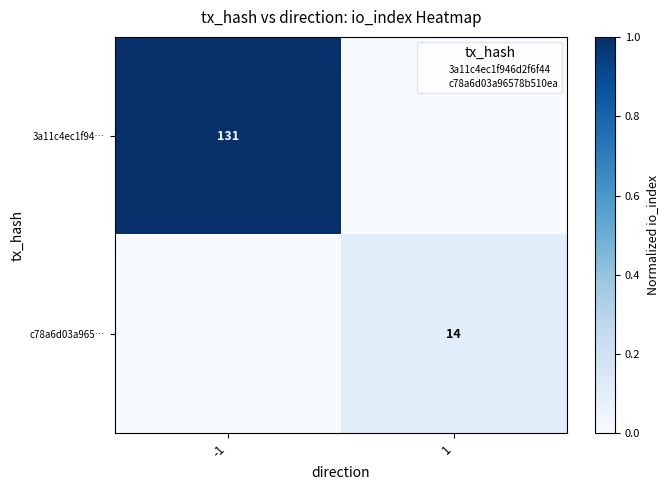

List the series in order of their overall mean, highest first.

3a11c4ec1f94…, c78a6d03a965…